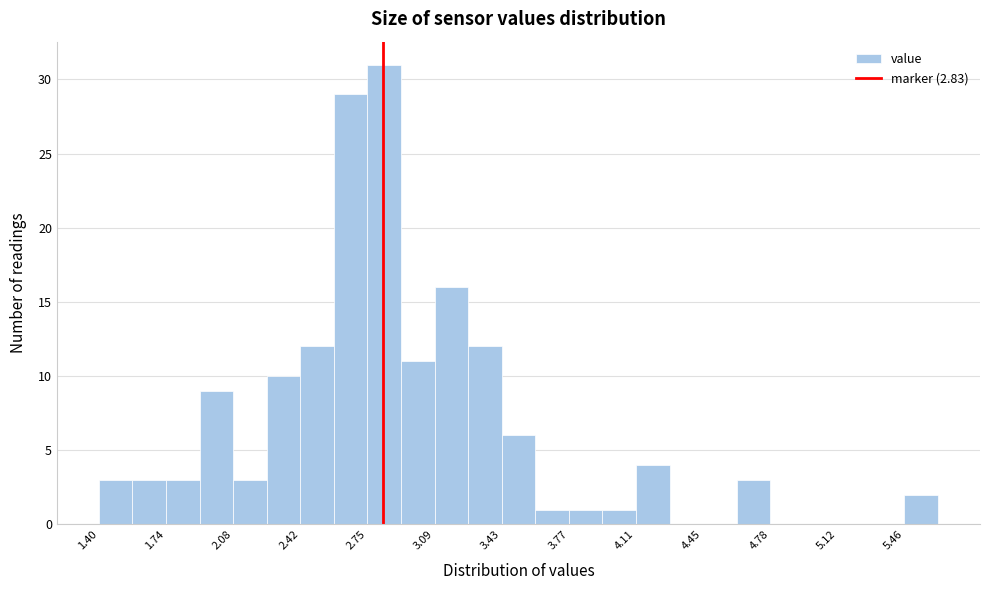

Around what value on the x-axis is the tallest bar? Give the approximate position of its centre, as read against the axis.

2.85